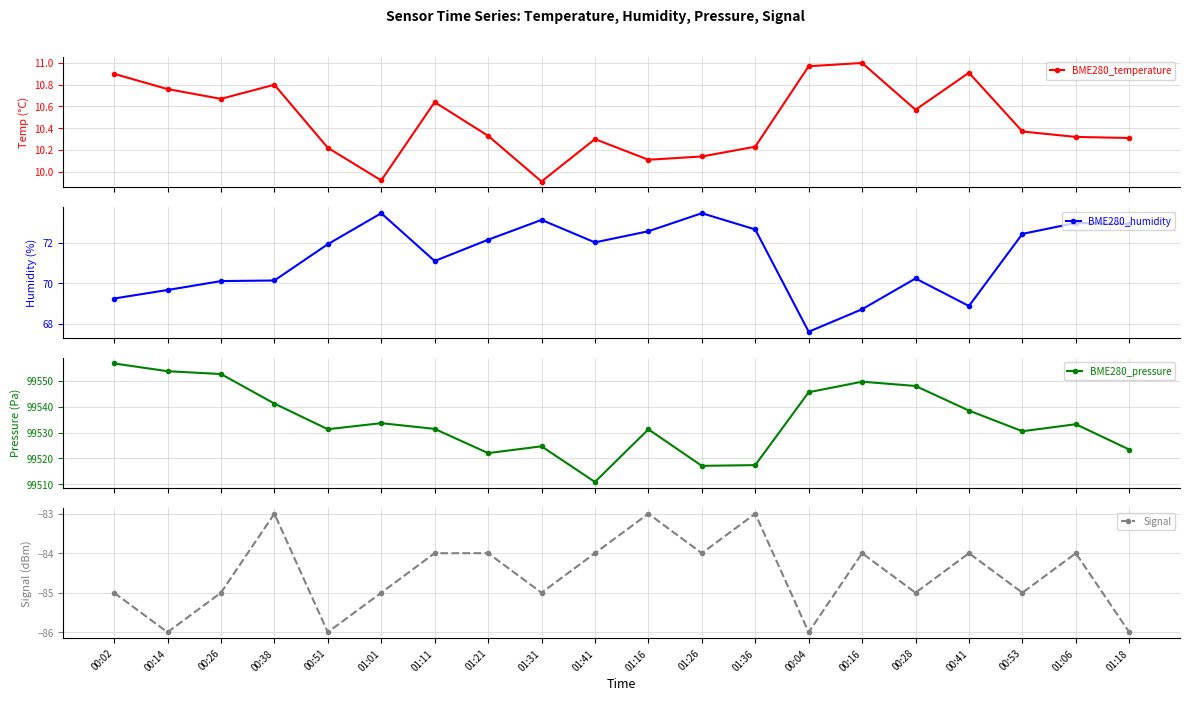

How many lines are shown in the chart?

4